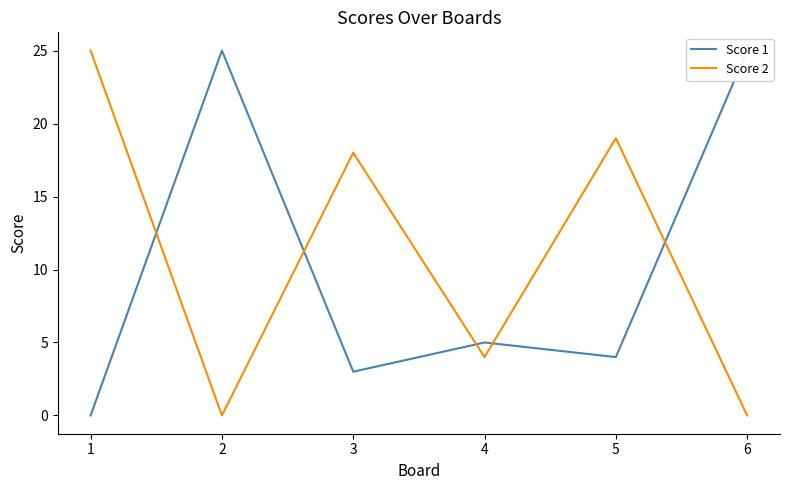

Is it true that Score 2 equals 0 at 6?

True